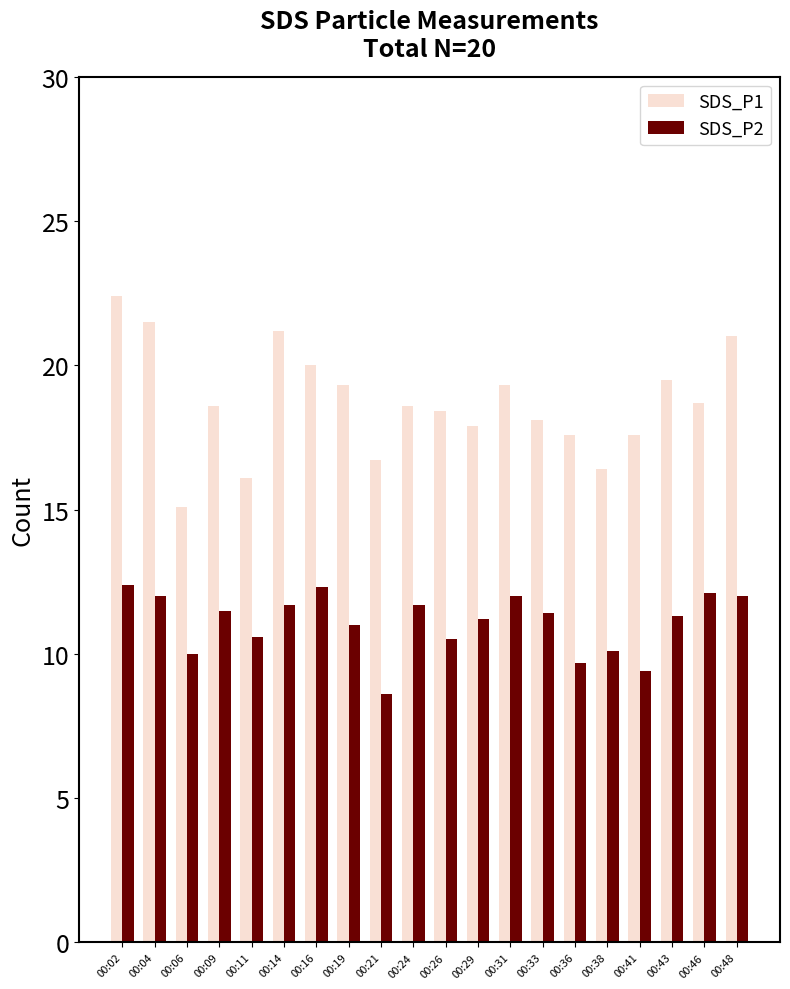

What is the total value across all series at 00:09?

30.1